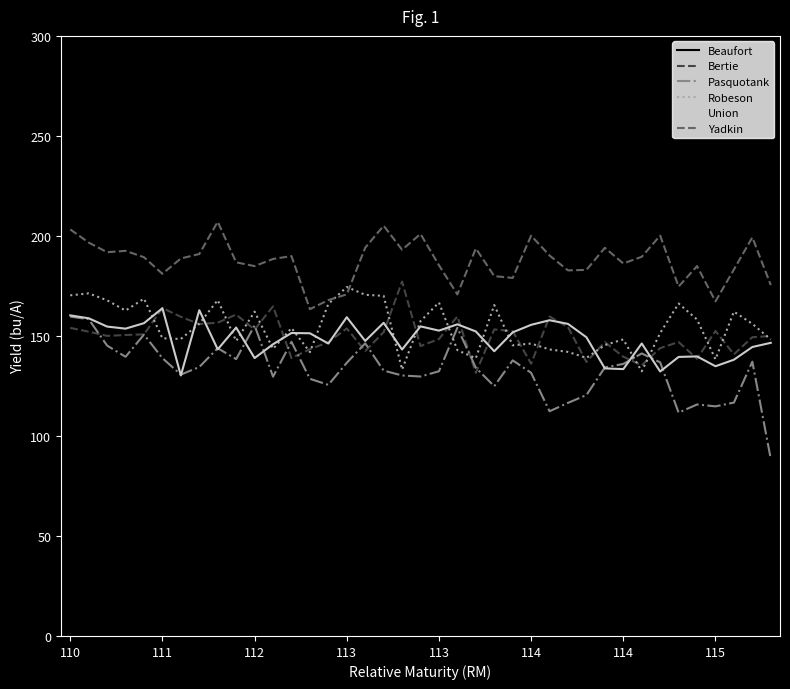

In Bertie, how many points are higher than both neighbors (excluding endpoints)?

11